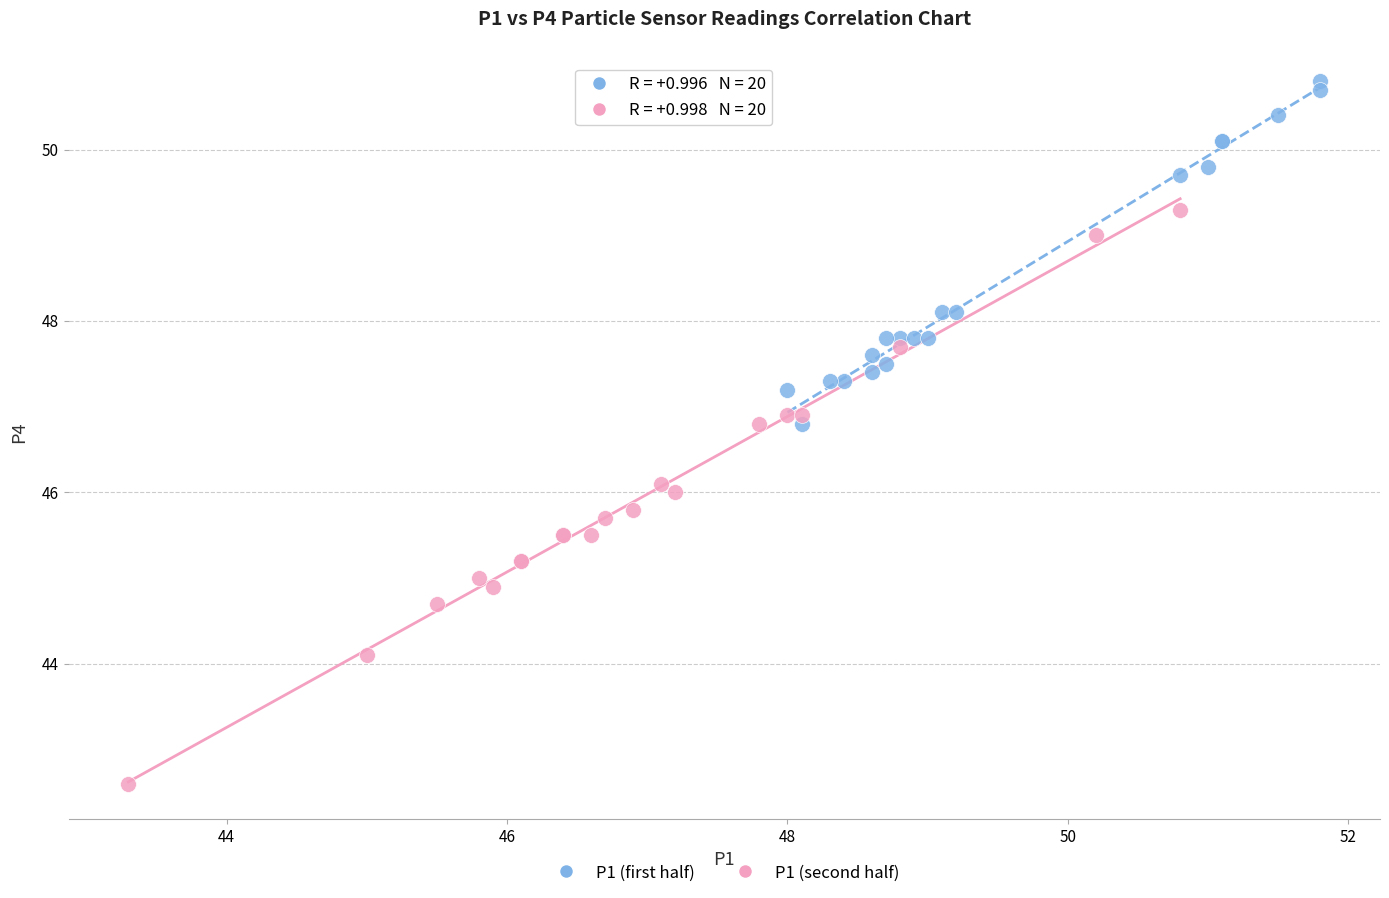

Which series has the largest Y range (max minus min)?

P1 (second half)